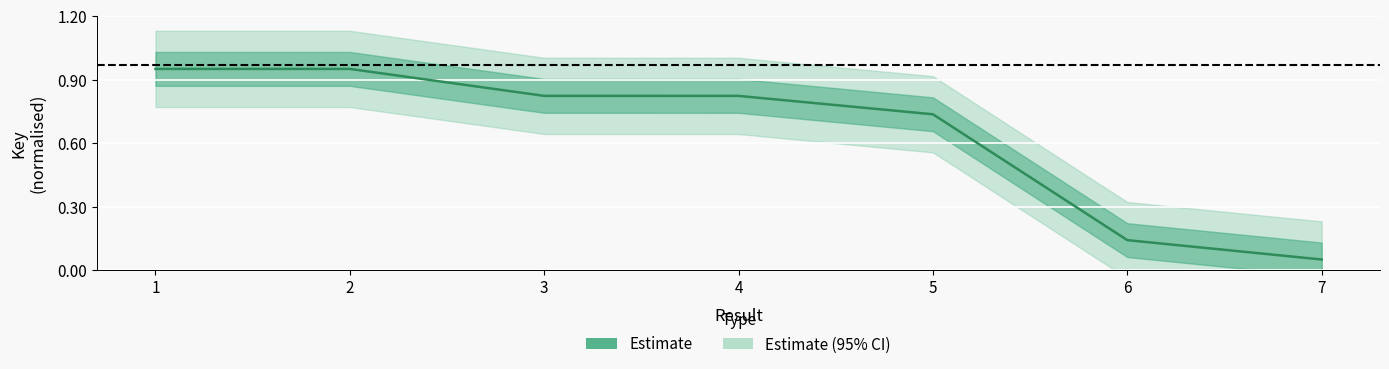

What is the smallest value displayed?

0.1